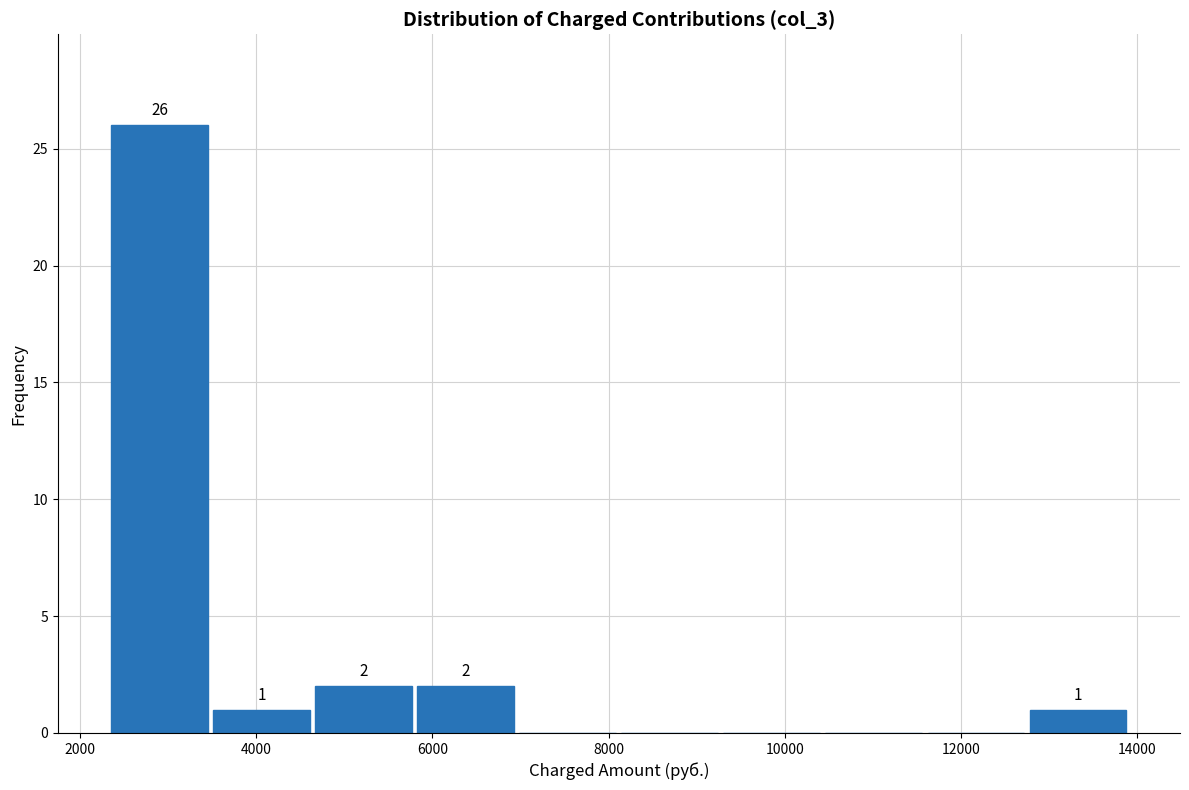

Over which range of the x-axis is the bar tallest?

2400 to 3400